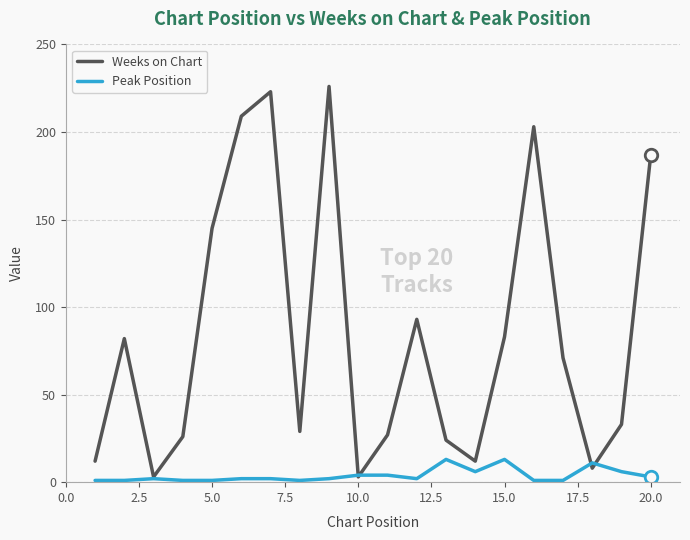

List the series in order of their peak value, lowest first.

Peak Position, Weeks on Chart